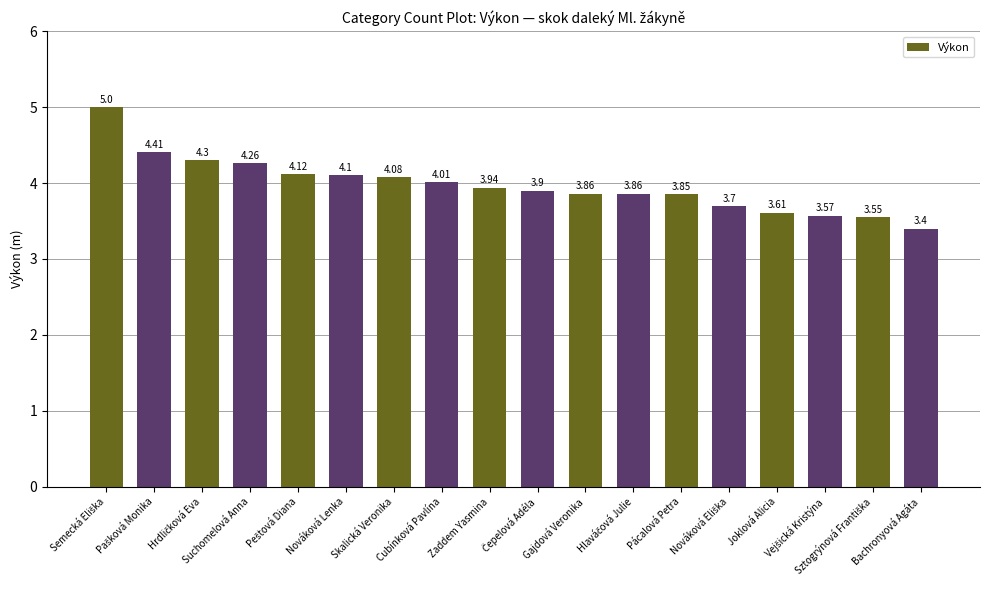

What is the difference between the maximum and minimum values?

1.6